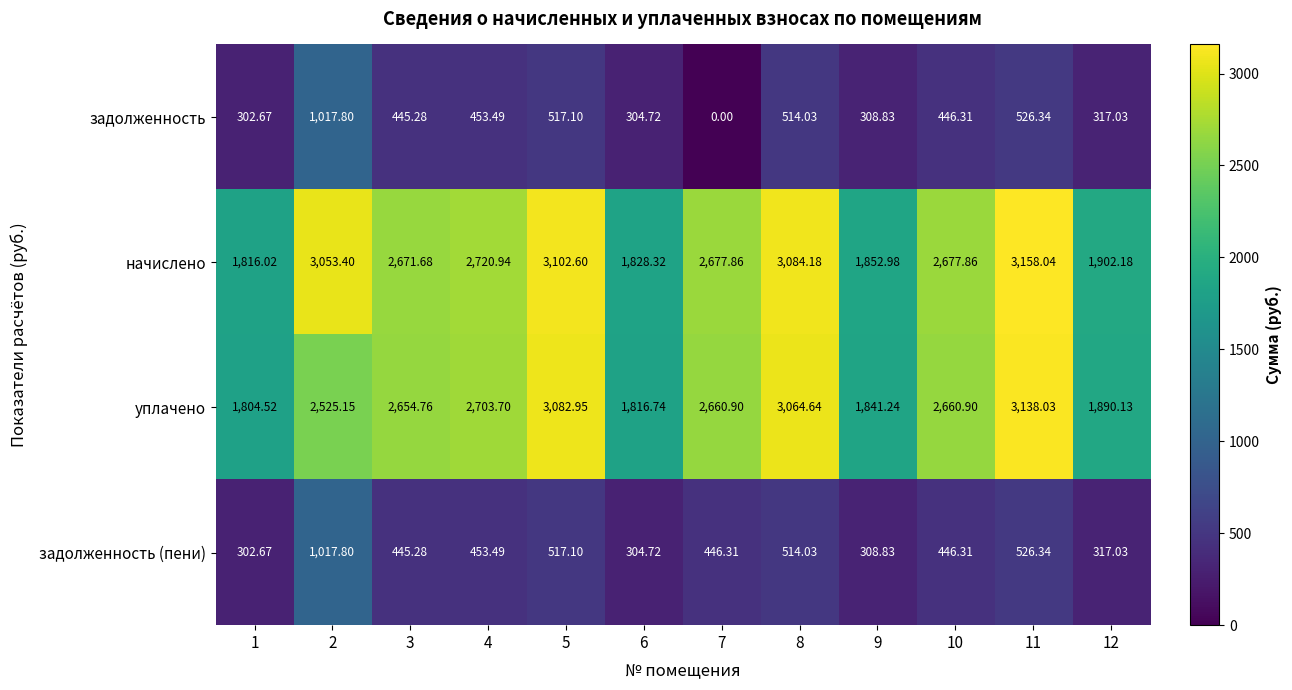

Is the value of задолженность at 2 greater than the value of начислено at 6?

No